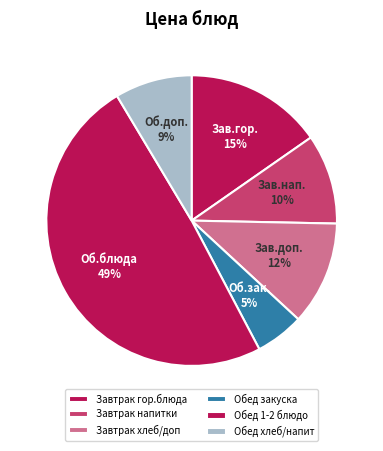

Which category has the smallest portion of the pie?

Обед закуска